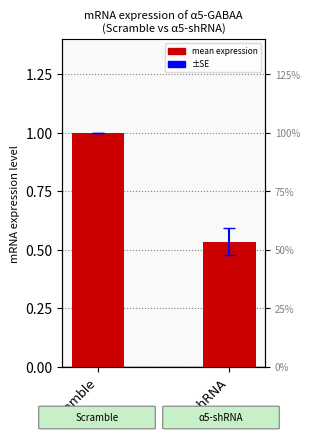

What is the maximum value shown in the chart?

1.0